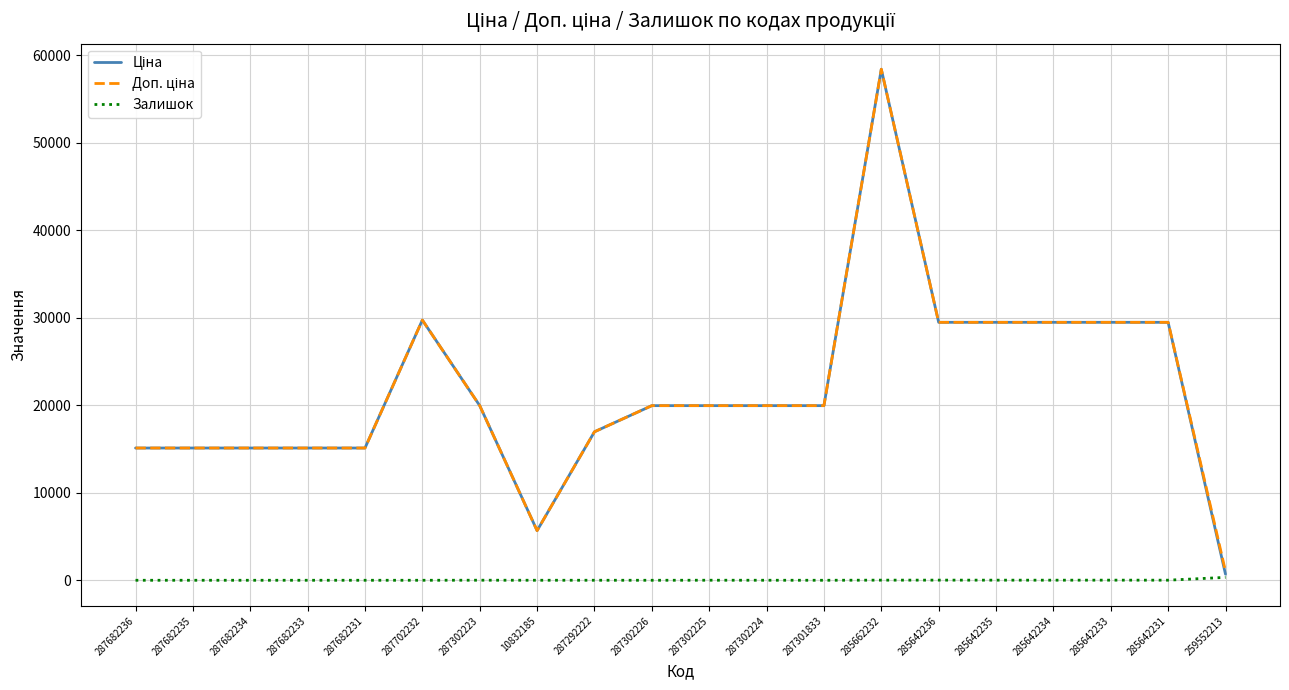

Is it true that Залишок equals 0.0 at 287682231?

True